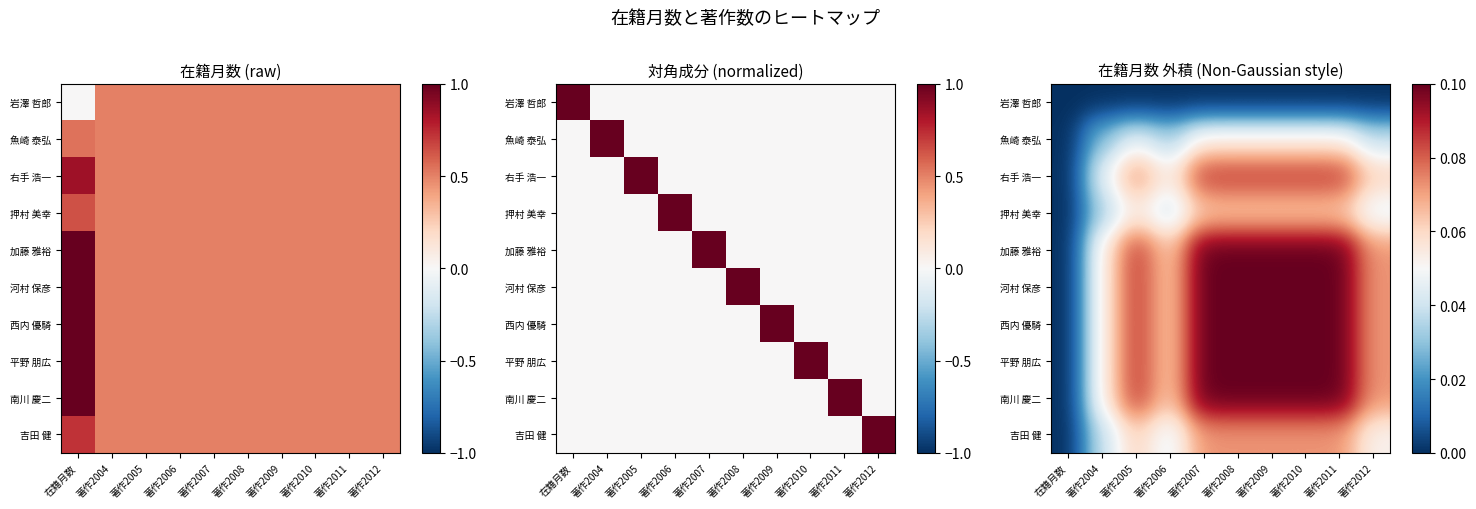

What is the difference between the highest and lowest values at 著作2008?

0.1